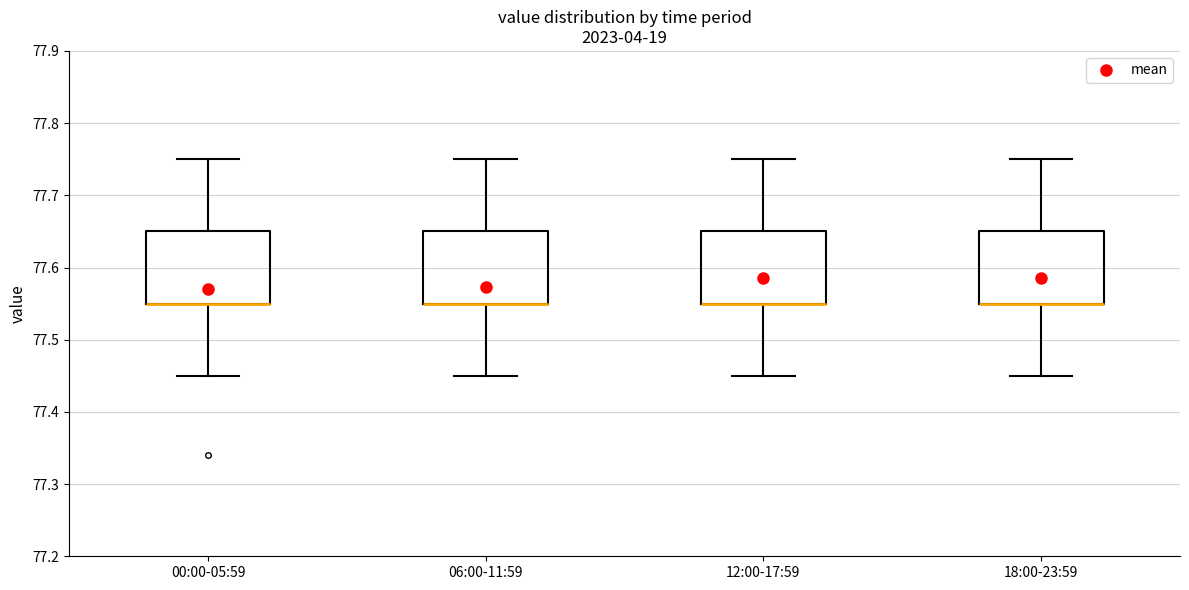

Reading left to right, read every box against the y-axis: the position of its median line, the range the box covers, and the ends of its whiskers. The values are not printed on the chart, so give them approximately, as read against the axis.

00:00-05:59: median 77.55 (drawn on the box's lower edge), box 77.55 to 77.65, whiskers 77.45 to 77.75
06:00-11:59: median 77.55 (drawn on the box's lower edge), box 77.55 to 77.65, whiskers 77.45 to 77.75
12:00-17:59: median 77.55 (drawn on the box's lower edge), box 77.55 to 77.65, whiskers 77.45 to 77.75
18:00-23:59: median 77.55 (drawn on the box's lower edge), box 77.55 to 77.65, whiskers 77.45 to 77.75